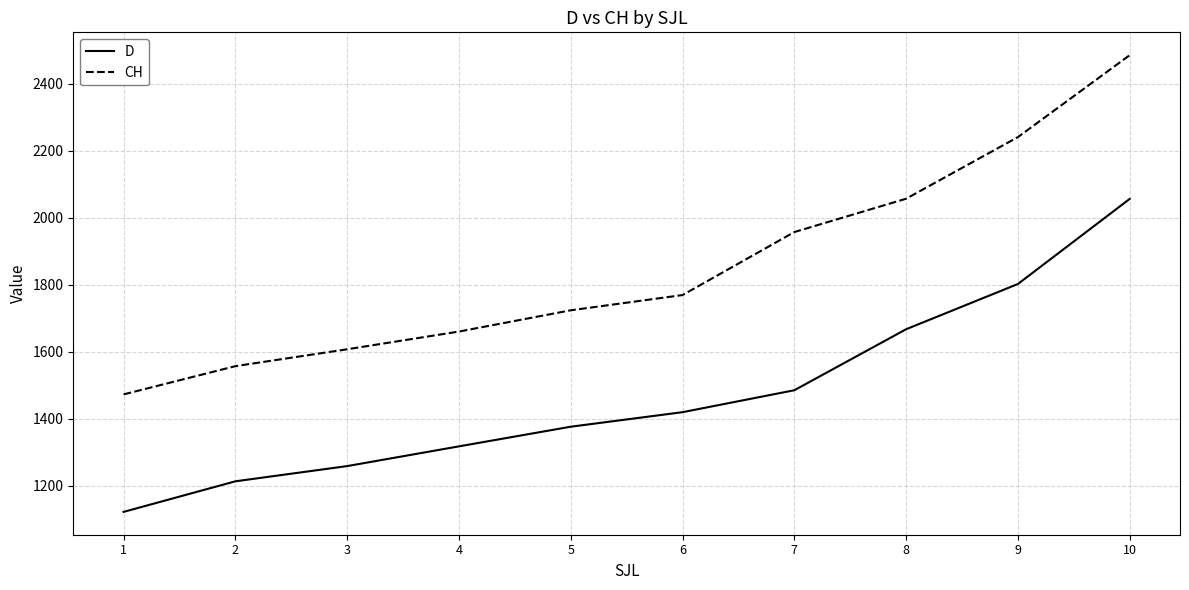

At which label is CH closest to 1979?

7